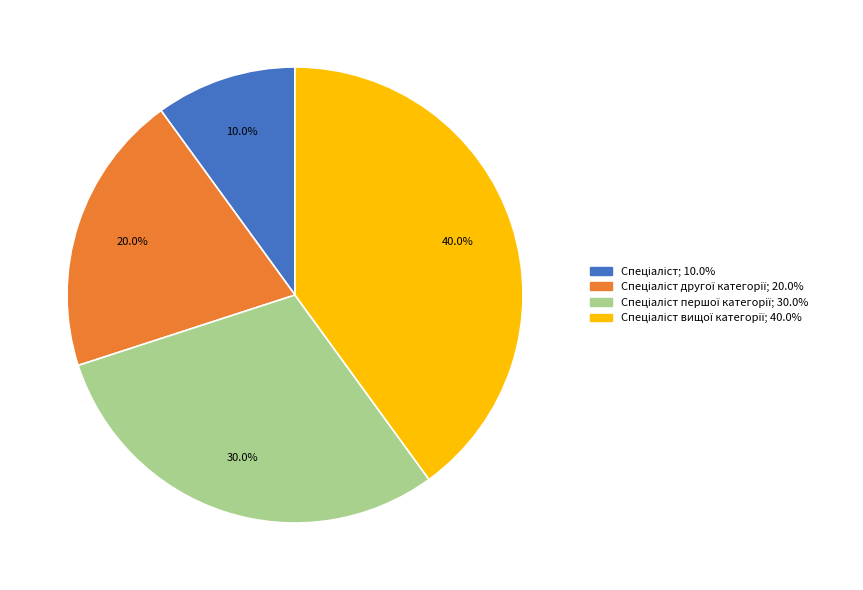

Is there any slice that represents more than half of the pie?

No